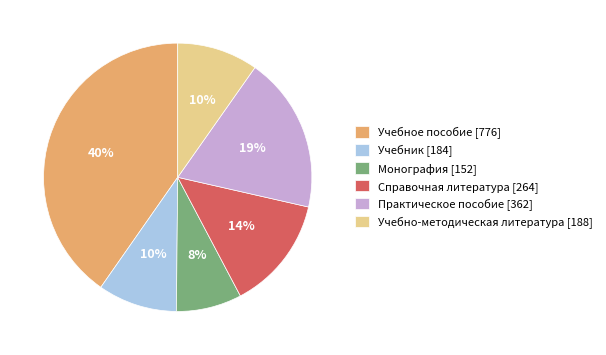

How many slices are in this pie chart?

6